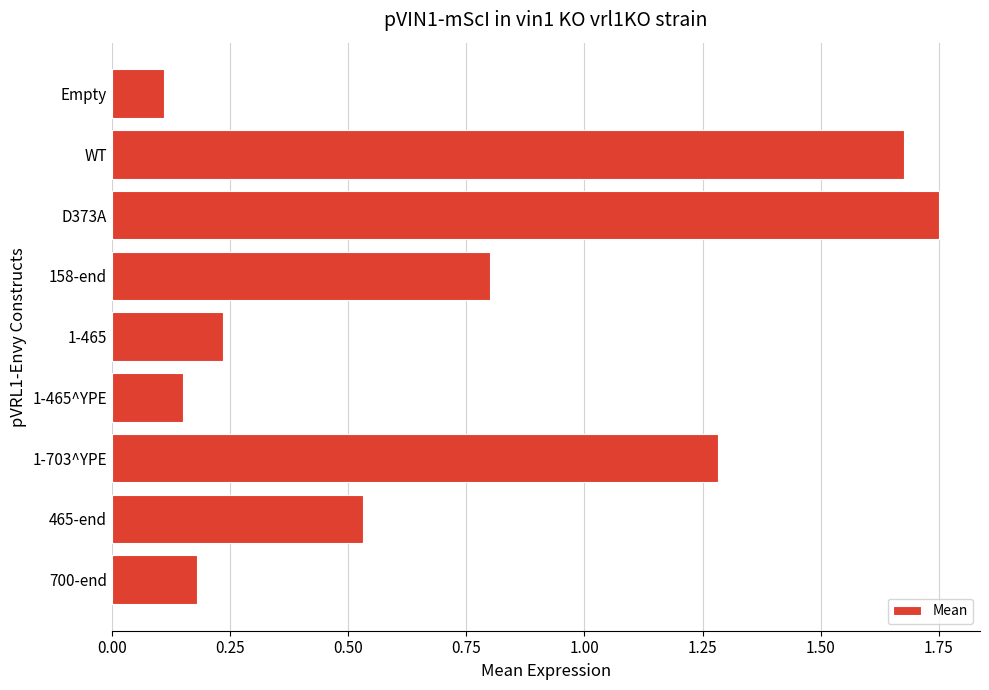

Which has a higher value, 465-end or Empty?

465-end